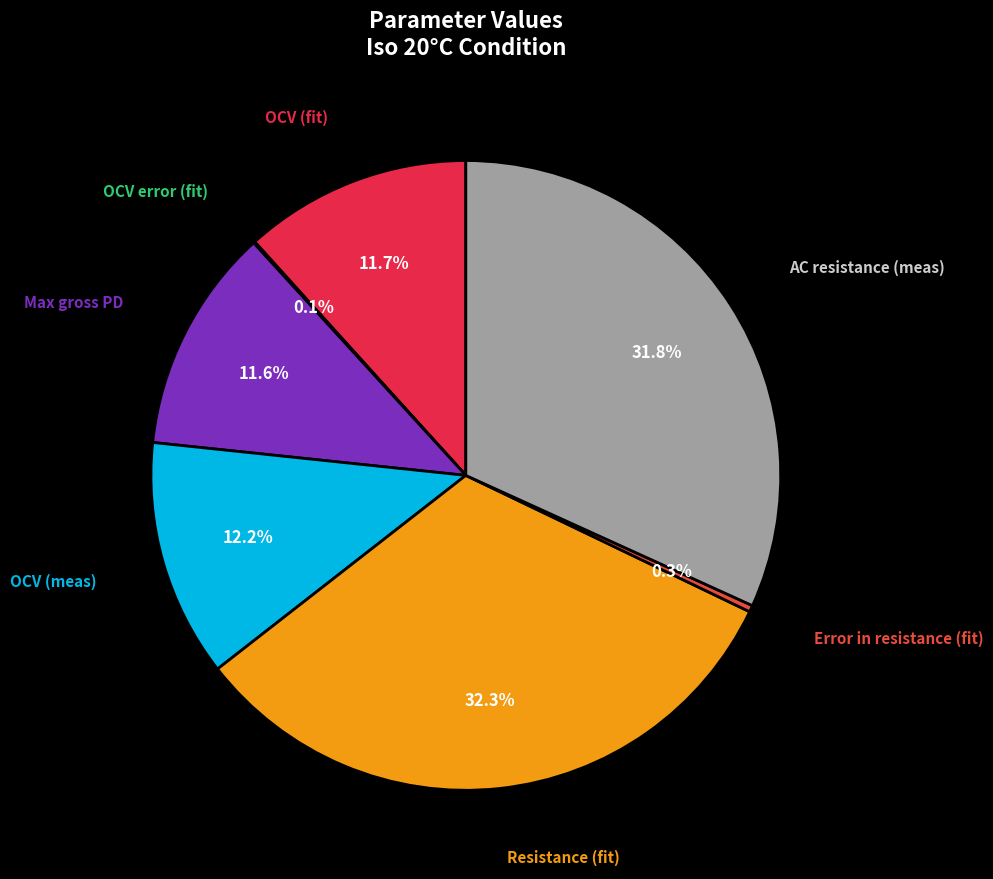

Does Resistance (fit) represent more than half of the total?

No